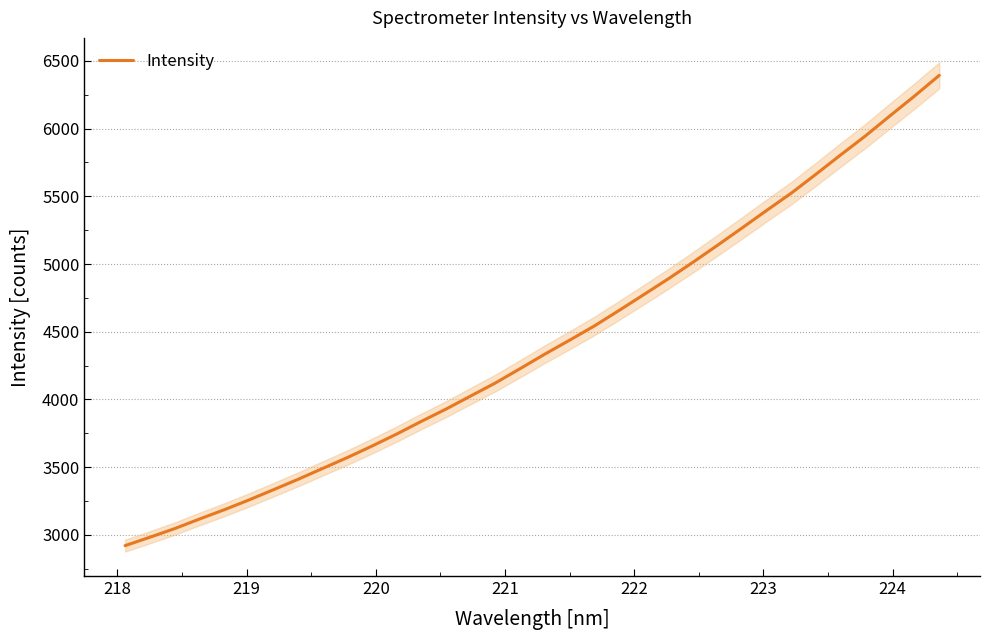

True or false: there are more than 2 points higher than both neighbors.

False